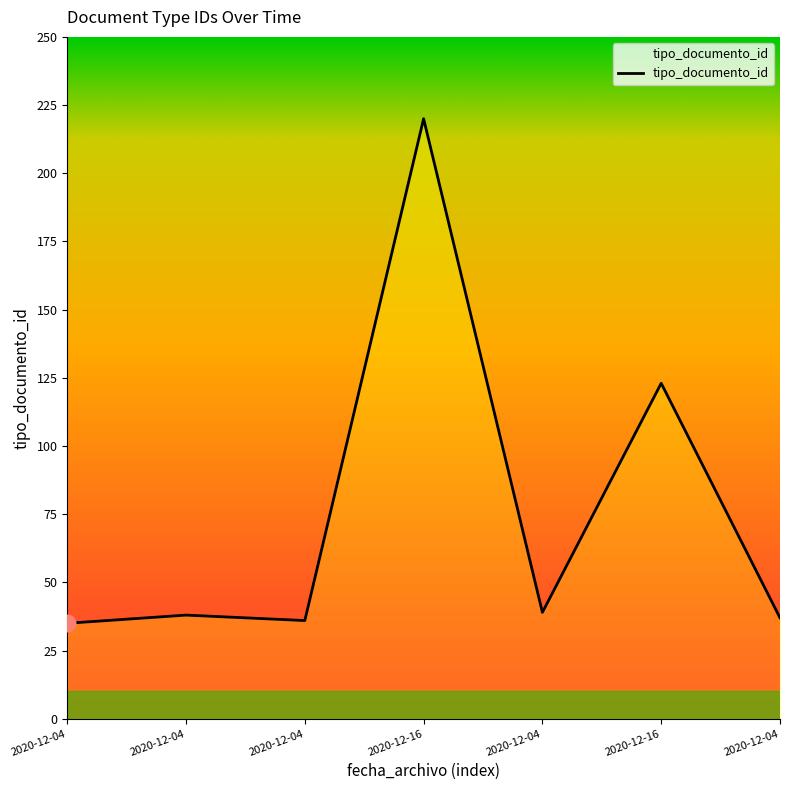

Rank the categories by value from lowest to highest.

2020-12-04, 2020-12-04, 2020-12-04, 2020-12-04, 2020-12-04, 2020-12-16, 2020-12-16